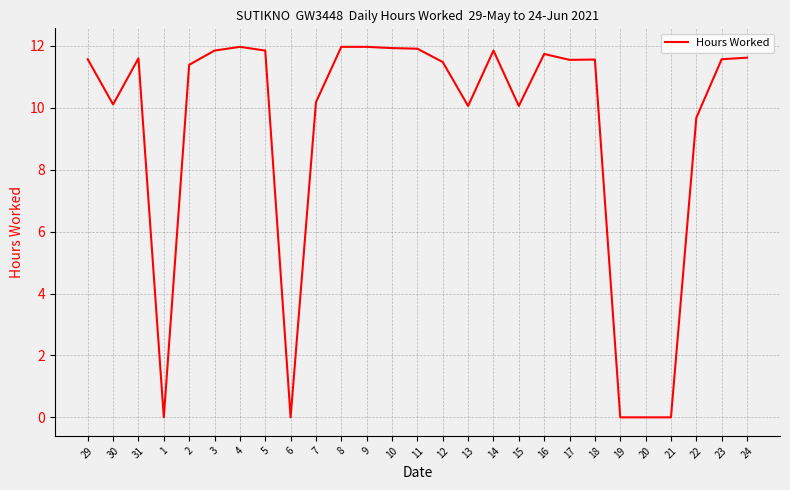

What is the greatest value displayed?

12.0